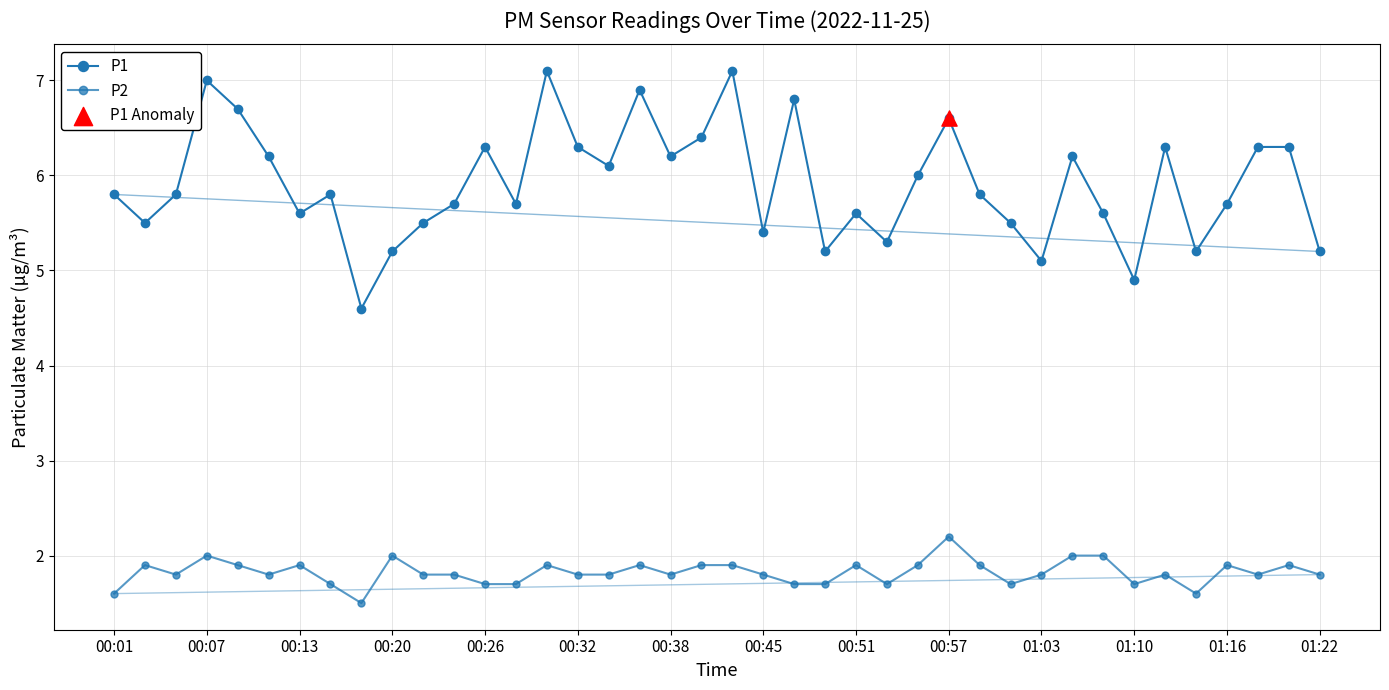

Which series has the largest total across all categories?

P1